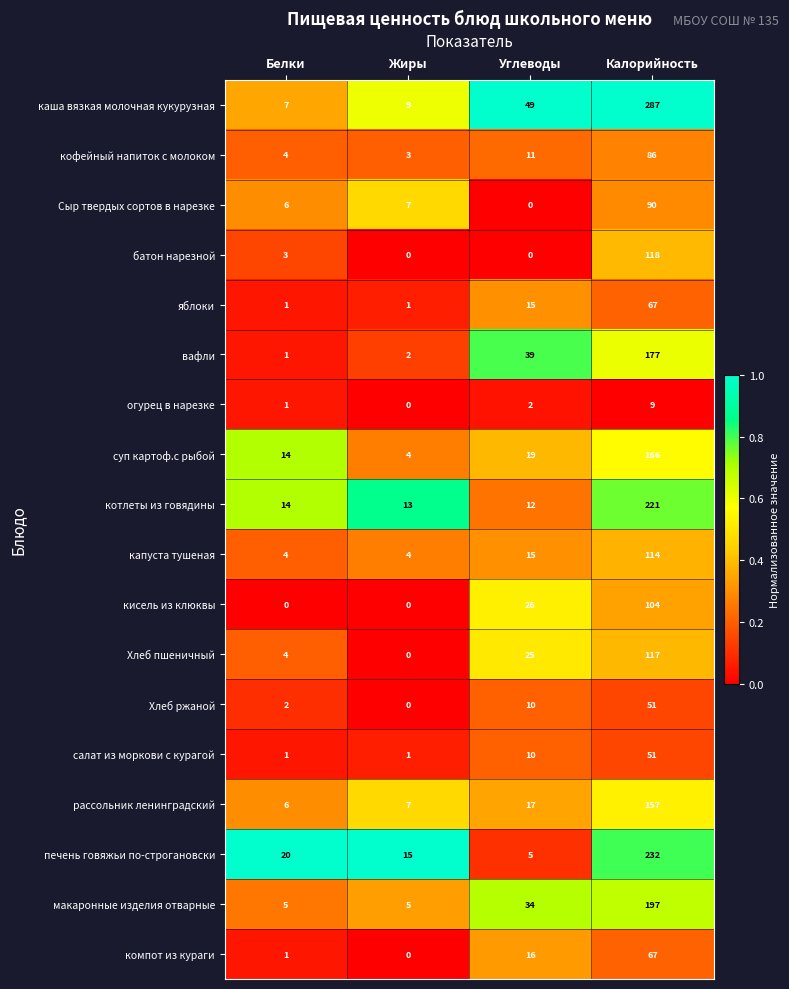

List the labels in order of вафли value, smallest first.

Белки, Жиры, Углеводы, Калорийность